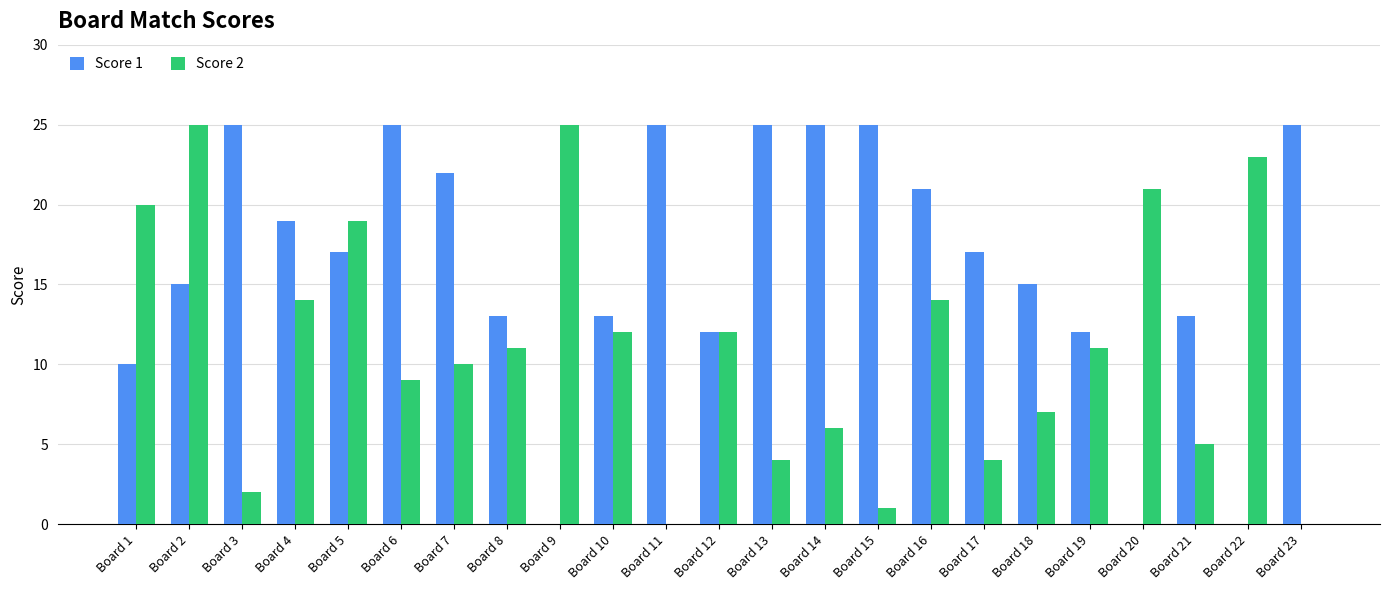

Is it true that Score 1 equals 14 at Board 16?

False